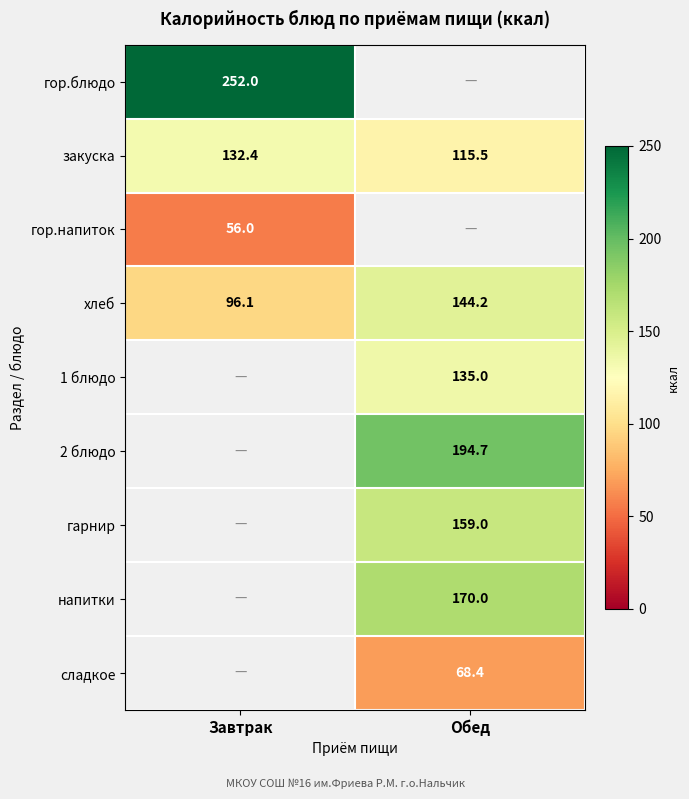

How many data points does each series have?

2